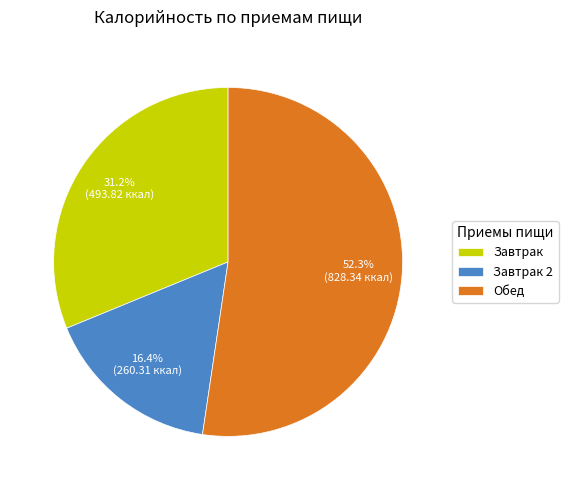

Approximately how many times larger is the value at Обед compared to Завтрак?

1.7